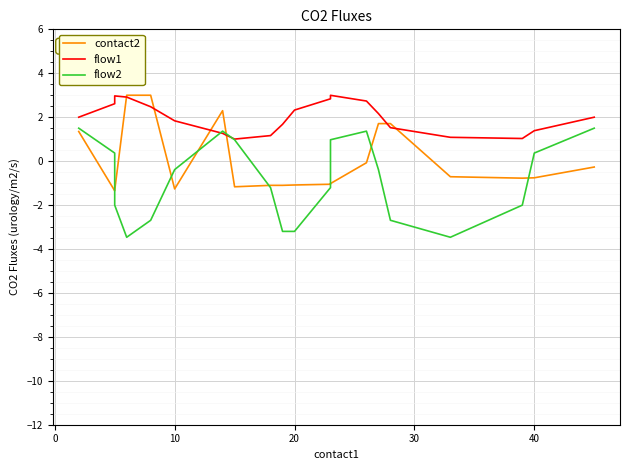

Reading left to right, transcribe all the data shown in this chart.

contact2: 1.3	-1.3	-1.3	3.0	3.0	-1.3	2.3	-1.2	-1.1	-1.1	-1.1	-1.1	-1.0	-0.1	1.7	1.7	-0.7	-0.8	-0.8	-0.3
flow1: 2.0	2.6	3.0	2.9	2.5	1.8	1.3	1.0	1.2	1.7	2.3	2.8	3.0	2.7	2.2	1.5	1.1	1.0	1.4	2.0
flow2: 1.5	0.4	-2.0	-3.5	-2.7	-0.4	1.4	1.0	-1.2	-3.2	-3.2	-1.2	1.0	1.4	-0.4	-2.7	-3.5	-2.0	0.4	1.5